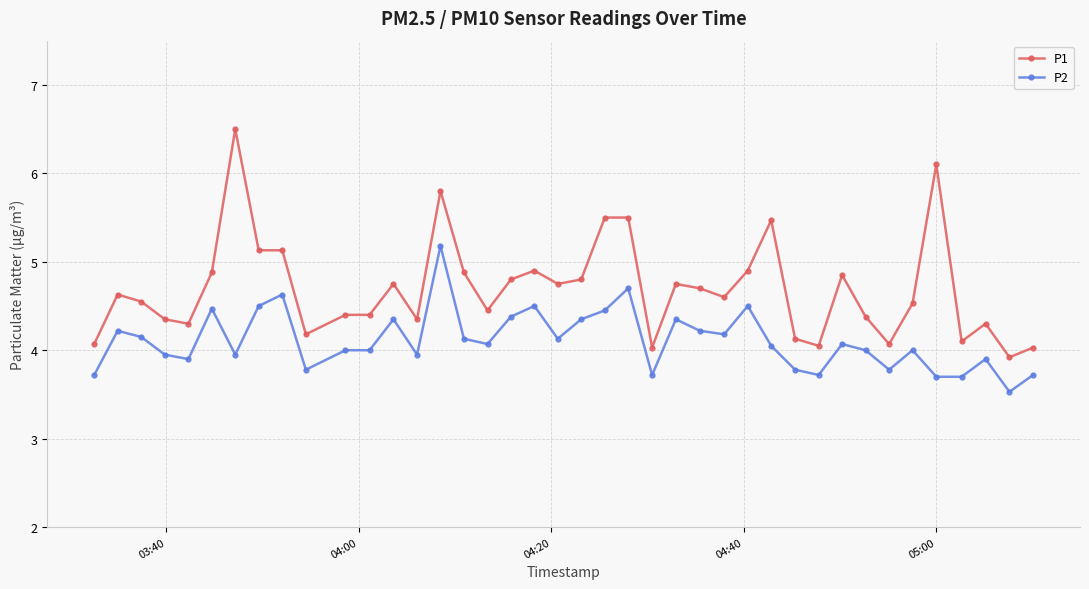

Does the chart have visible grid lines?

Yes